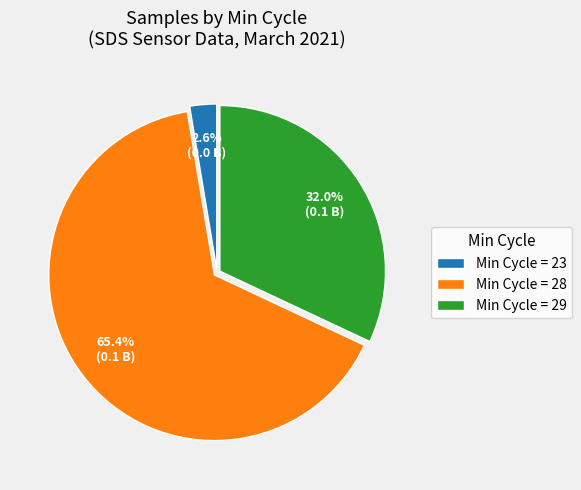

Which slice is the smallest?

Min Cycle = 23